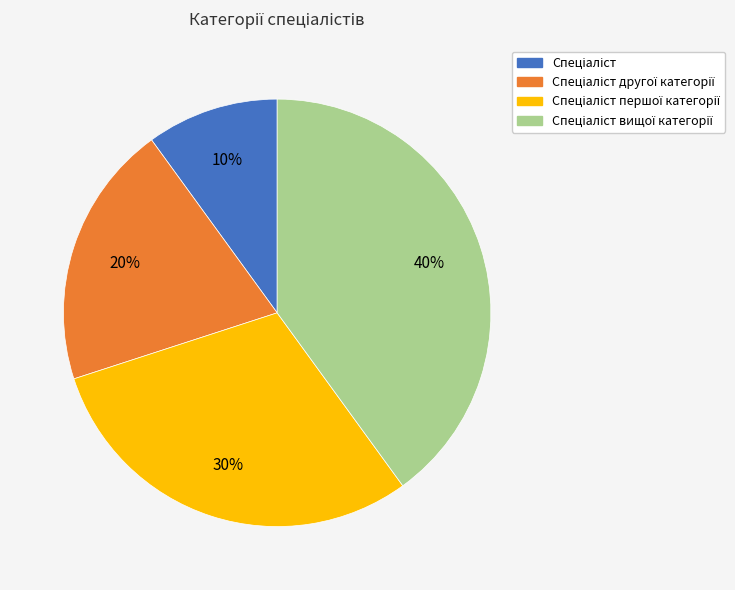

To the nearest percent, what is the average slice percentage?

25%